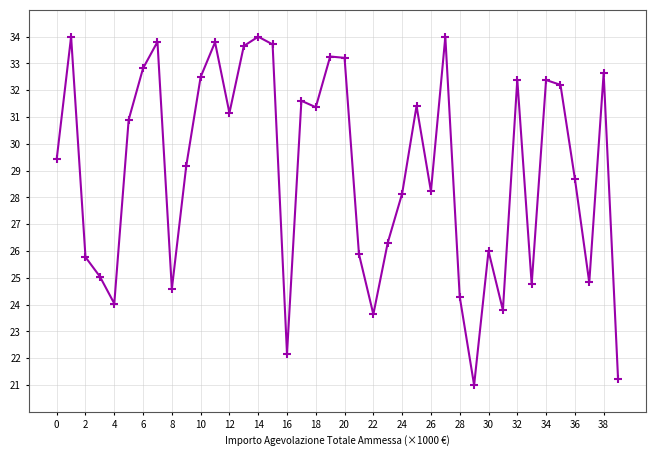

What is the difference between the maximum and minimum values?

13.0